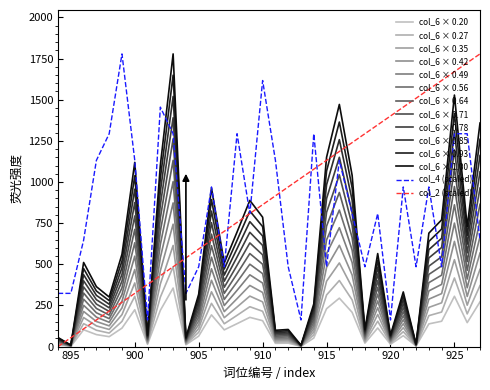

How many lines are shown in the chart?

14